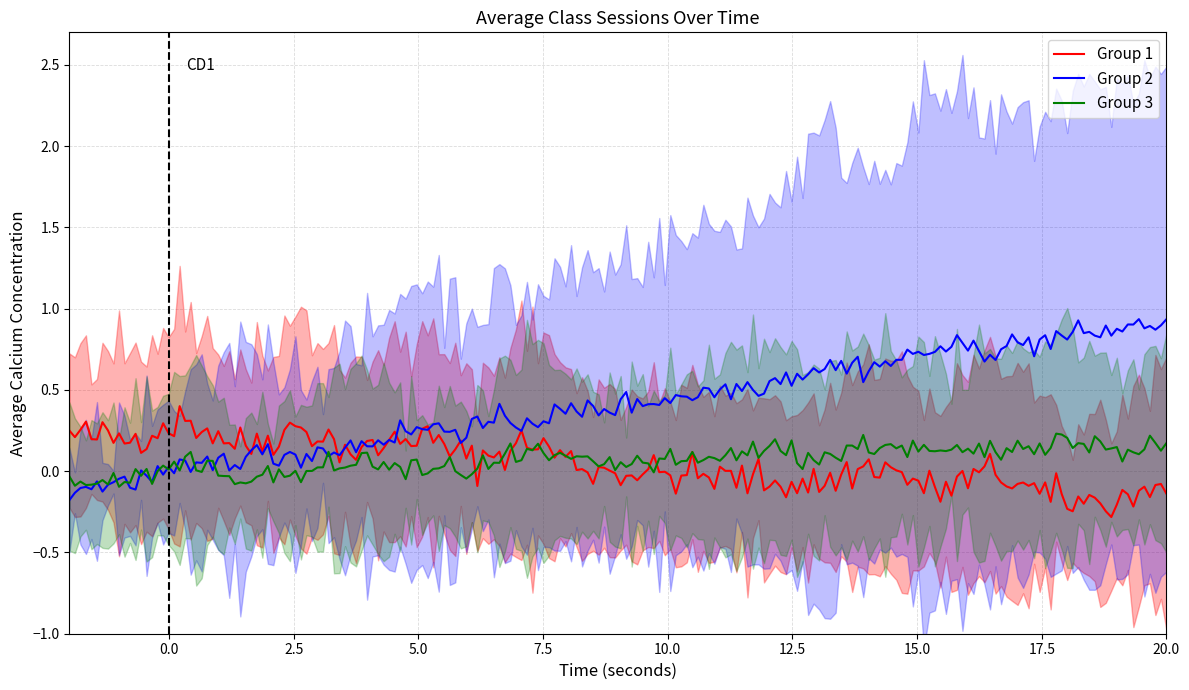

The value of Group 3 at 11:00 is 2. True or false?

False